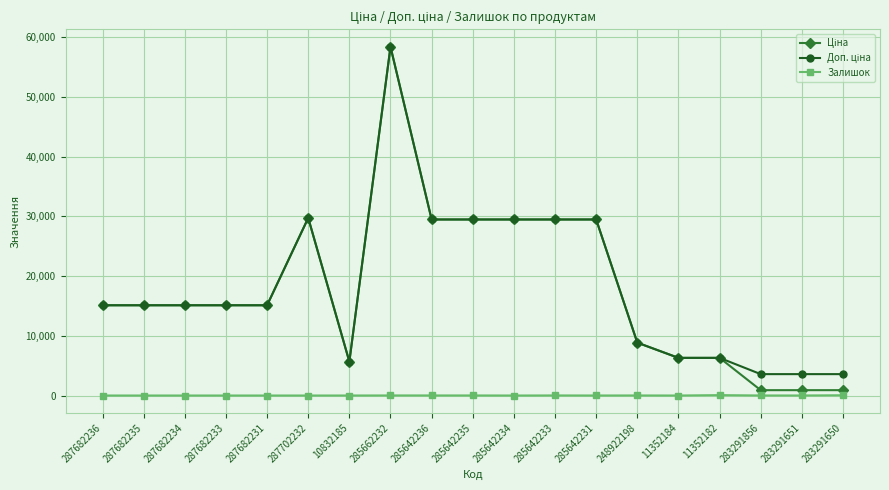

At which category is the sum across all series the highest?

285662232